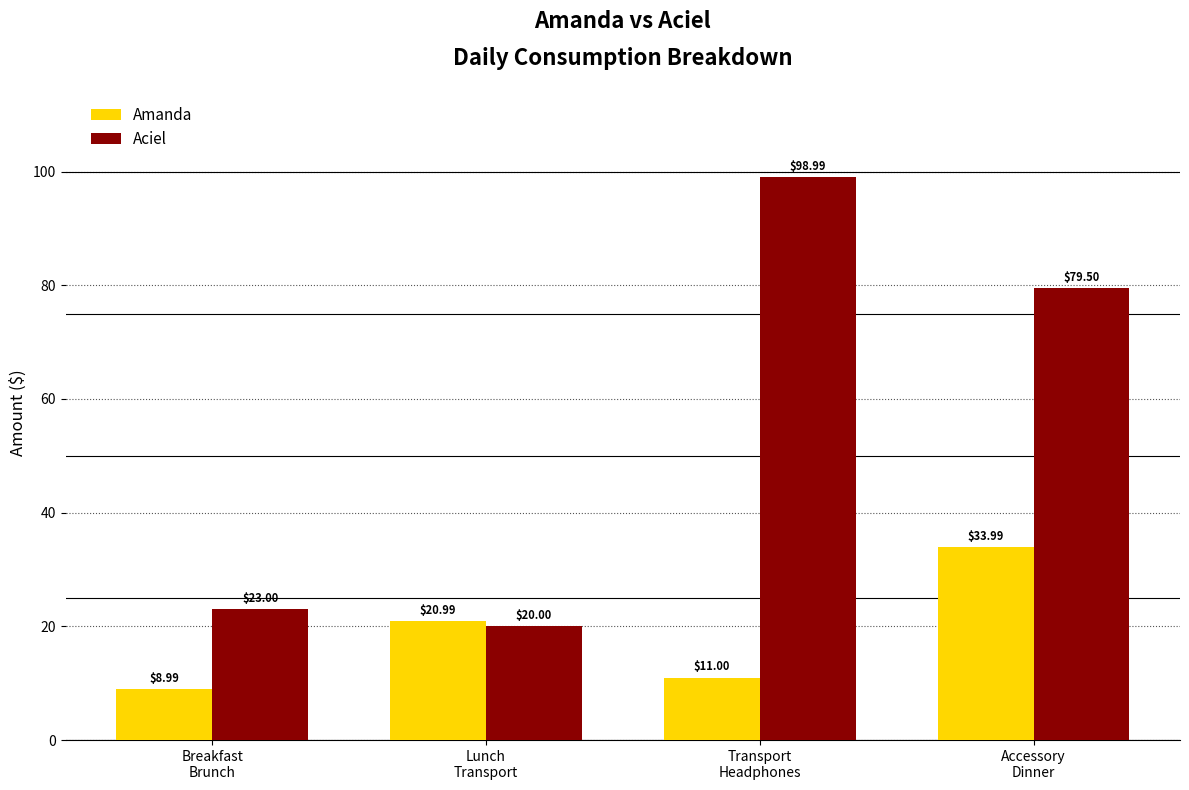

What are all the series names shown in the legend?

Amanda, Aciel